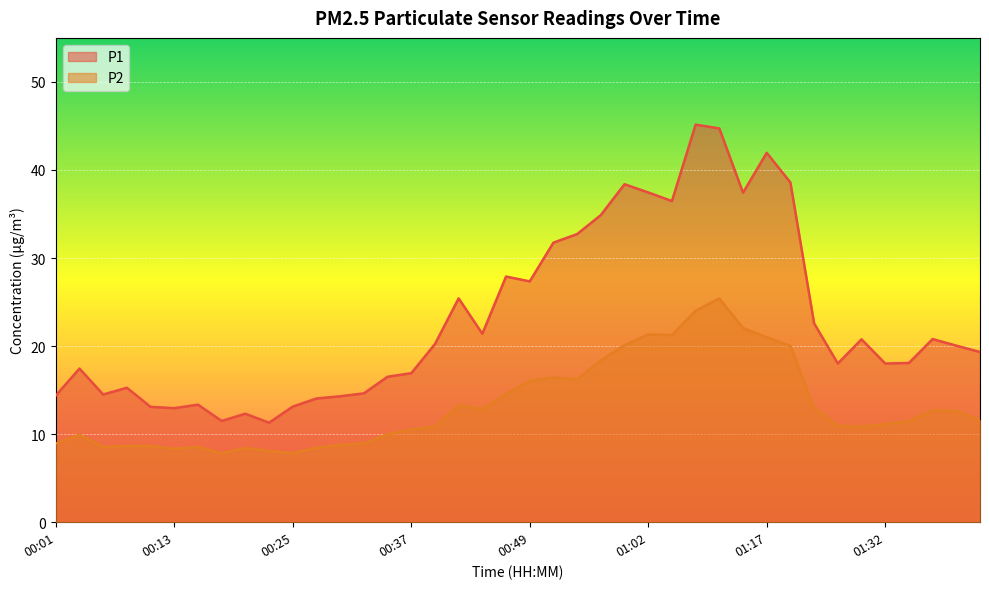

Between 01:32 and 01:24, which is larger?

01:24